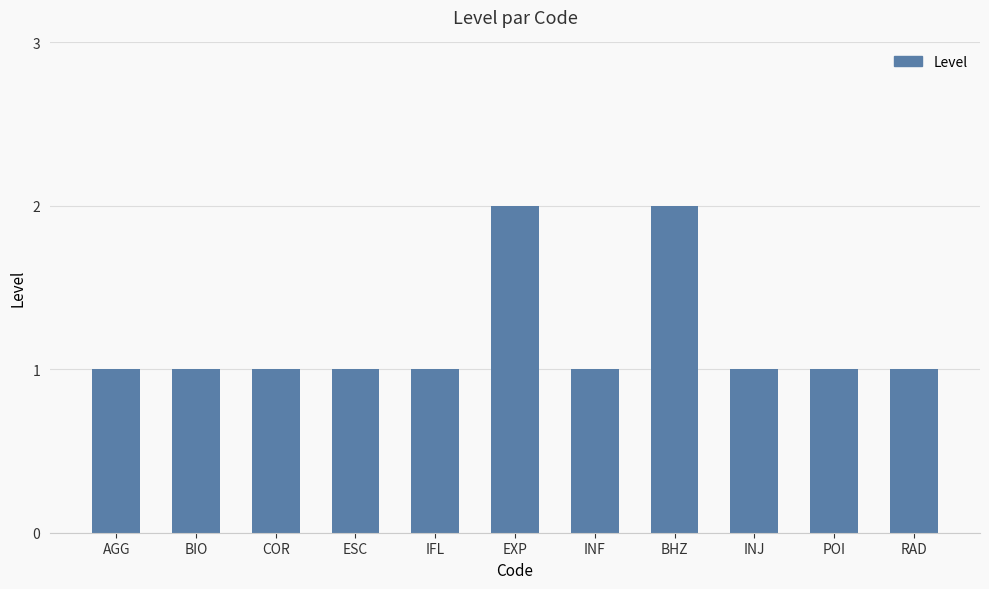

What is the minimum value shown in the chart?

1